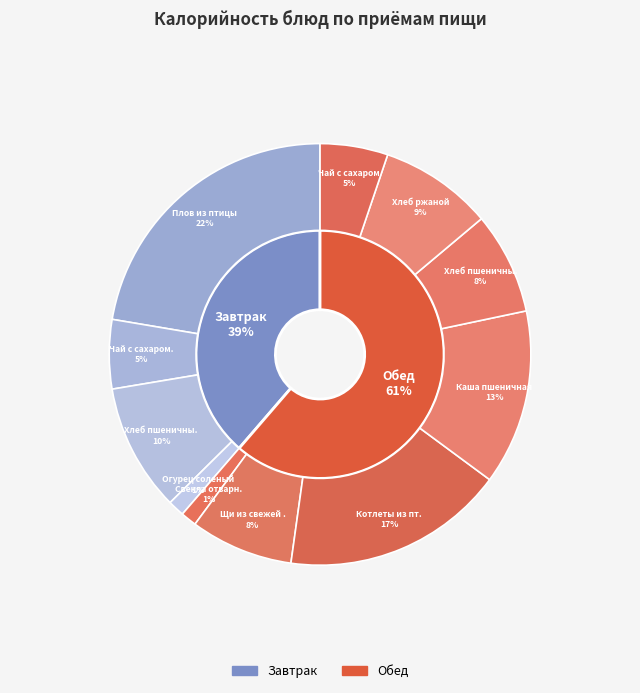

Count the number of slices in the pie.

11